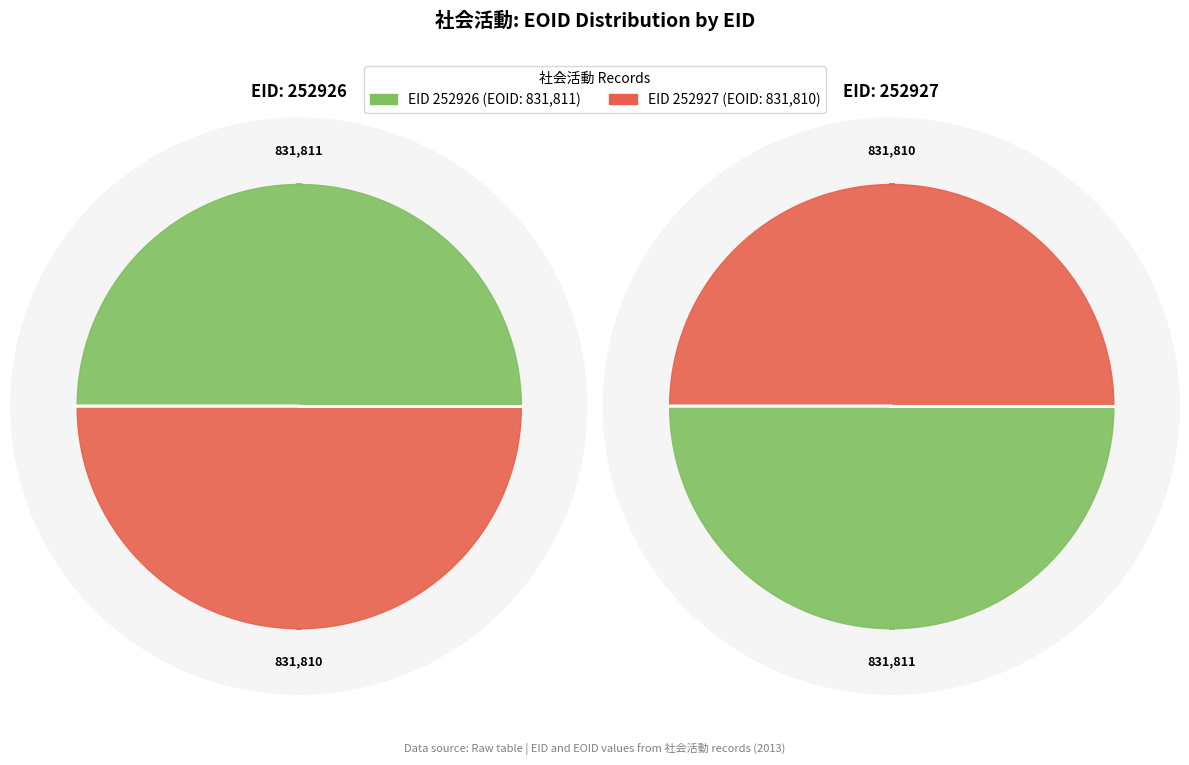

Count the number of slices in the pie.

2